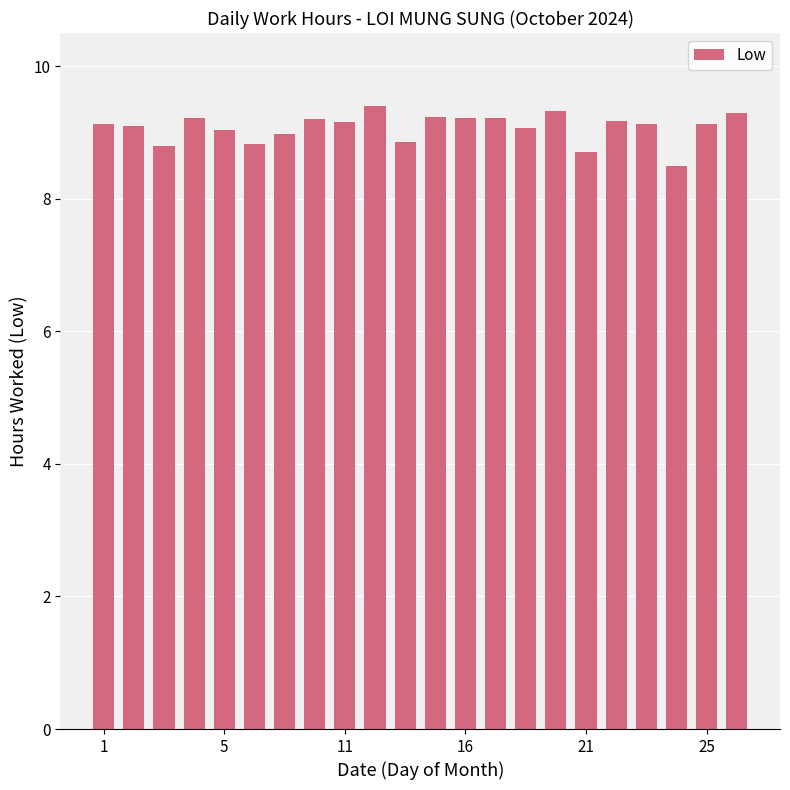

What is the smallest value displayed?

8.5